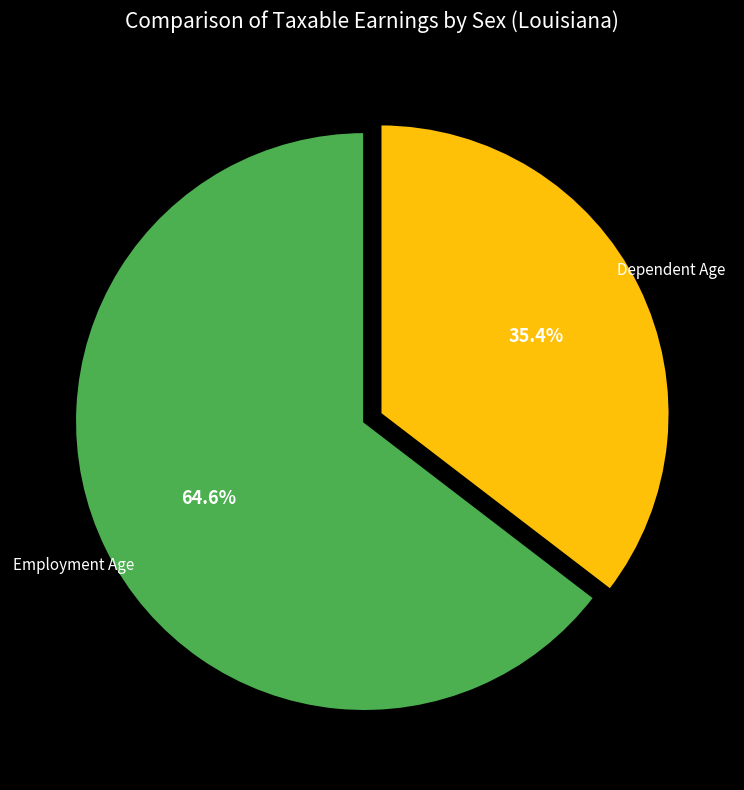

What percentage do Dependent Age and Employment Age together represent?

100.0%